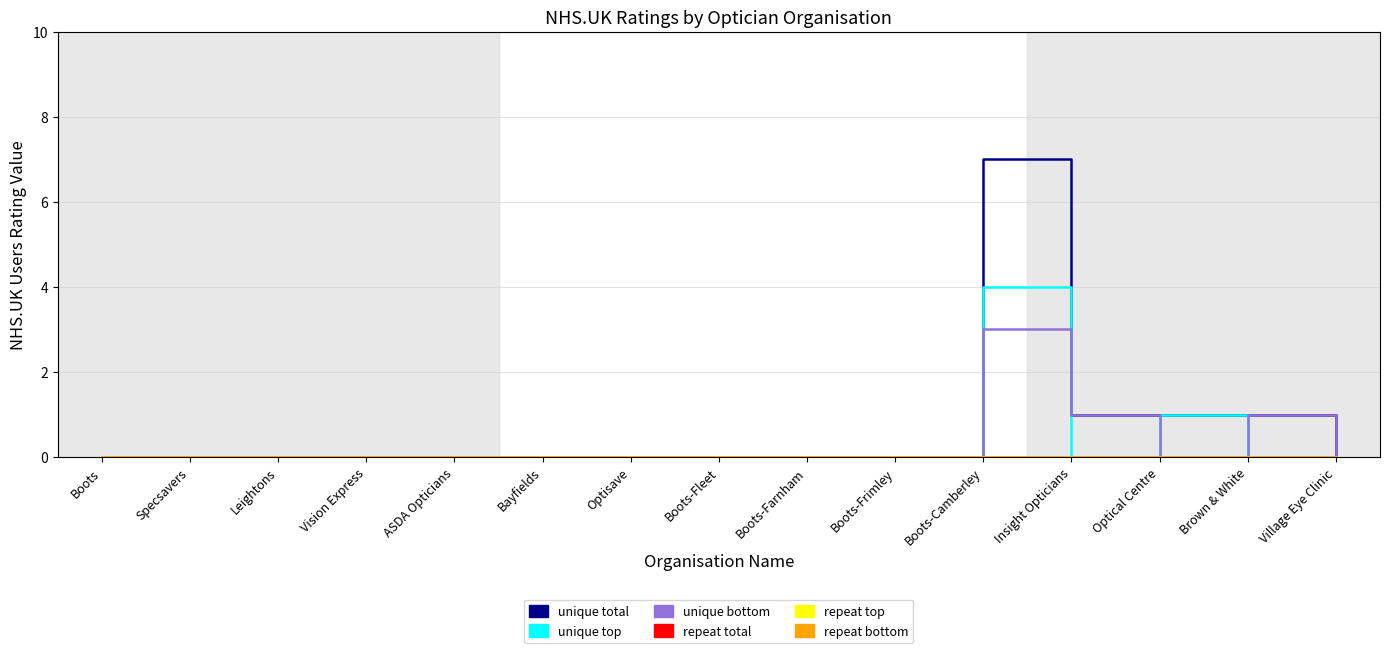

Reading left to right, what are all the values shown in this chart?

unique total: Boots=0	Specsavers=0	Leightons=0	Vision Express=0	ASDA Opticians=0	Bayfields=0	Optisave=0	Boots-Fleet=0	Boots-Farnham=0	Boots-Frimley=0	Boots-Camberley=7	Insight Opticians=1	Optical Centre=1	Brown & White=1	Village Eye Clinic=0
unique top: Boots=0	Specsavers=0	Leightons=0	Vision Express=0	ASDA Opticians=0	Bayfields=0	Optisave=0	Boots-Fleet=0	Boots-Farnham=0	Boots-Frimley=0	Boots-Camberley=4	Insight Opticians=0	Optical Centre=1	Brown & White=0	Village Eye Clinic=0
unique bottom: Boots=0	Specsavers=0	Leightons=0	Vision Express=0	ASDA Opticians=0	Bayfields=0	Optisave=0	Boots-Fleet=0	Boots-Farnham=0	Boots-Frimley=0	Boots-Camberley=3	Insight Opticians=1	Optical Centre=0	Brown & White=1	Village Eye Clinic=0
repeat total: Boots=0	Specsavers=0	Leightons=0	Vision Express=0	ASDA Opticians=0	Bayfields=0	Optisave=0	Boots-Fleet=0	Boots-Farnham=0	Boots-Frimley=0	Boots-Camberley=0	Insight Opticians=0	Optical Centre=0	Brown & White=0	Village Eye Clinic=0
repeat top: Boots=0	Specsavers=0	Leightons=0	Vision Express=0	ASDA Opticians=0	Bayfields=0	Optisave=0	Boots-Fleet=0	Boots-Farnham=0	Boots-Frimley=0	Boots-Camberley=0	Insight Opticians=0	Optical Centre=0	Brown & White=0	Village Eye Clinic=0
repeat bottom: Boots=0	Specsavers=0	Leightons=0	Vision Express=0	ASDA Opticians=0	Bayfields=0	Optisave=0	Boots-Fleet=0	Boots-Farnham=0	Boots-Frimley=0	Boots-Camberley=0	Insight Opticians=0	Optical Centre=0	Brown & White=0	Village Eye Clinic=0